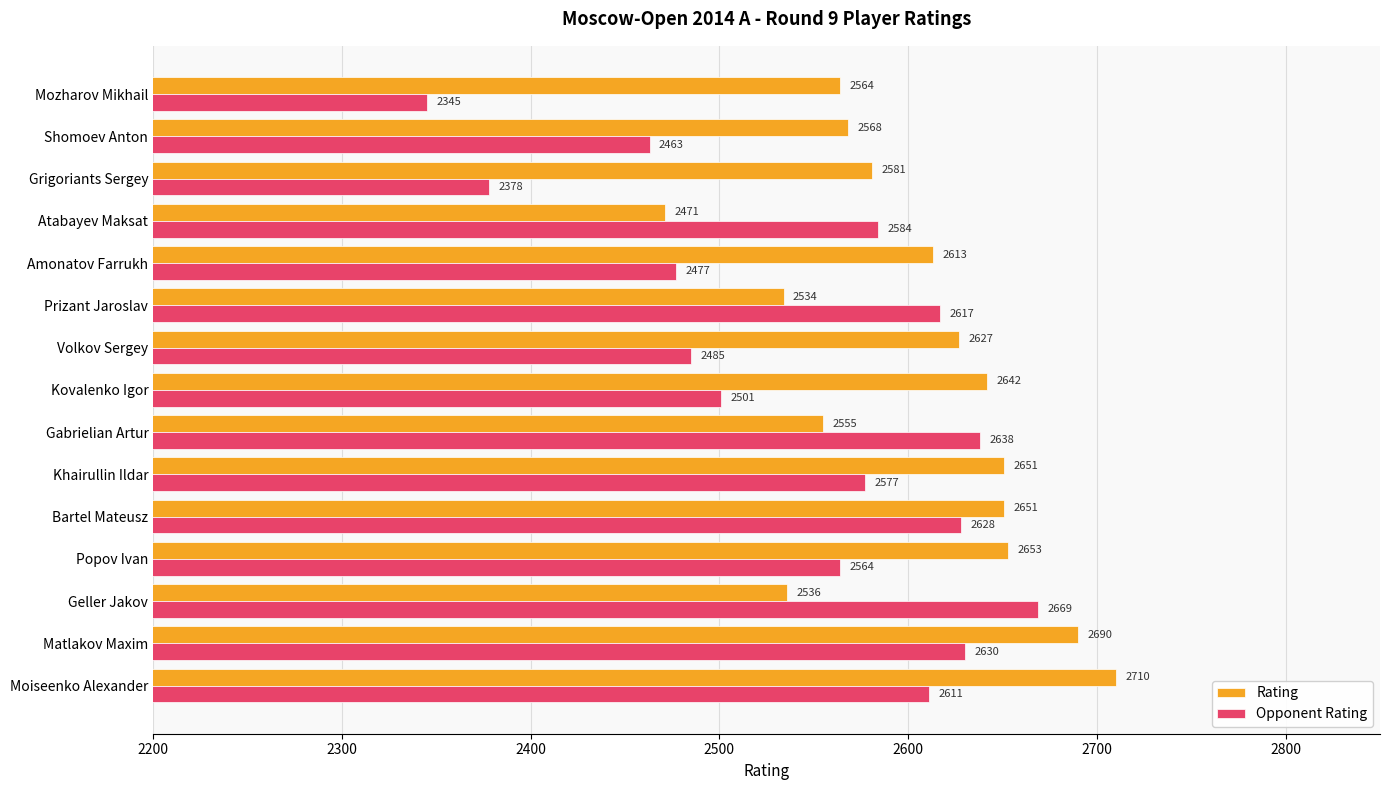

Count the number of data series in this chart.

2